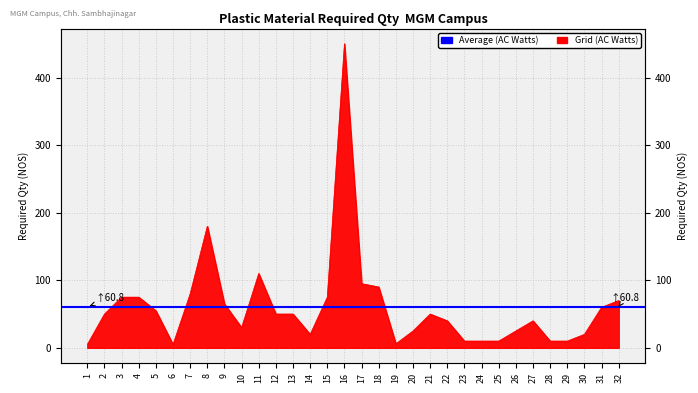

Reading left to right, transcribe all the data shown in this chart.

1=5	2=50	3=75	4=75	5=55	6=5	7=80	8=180	9=65	10=30	11=110	12=50	13=50	14=20	15=75	16=450	17=95	18=90	19=6	20=25	21=50	22=40	23=10	24=10	25=10	26=25	27=40	28=10	29=10	30=20	31=60	32=70